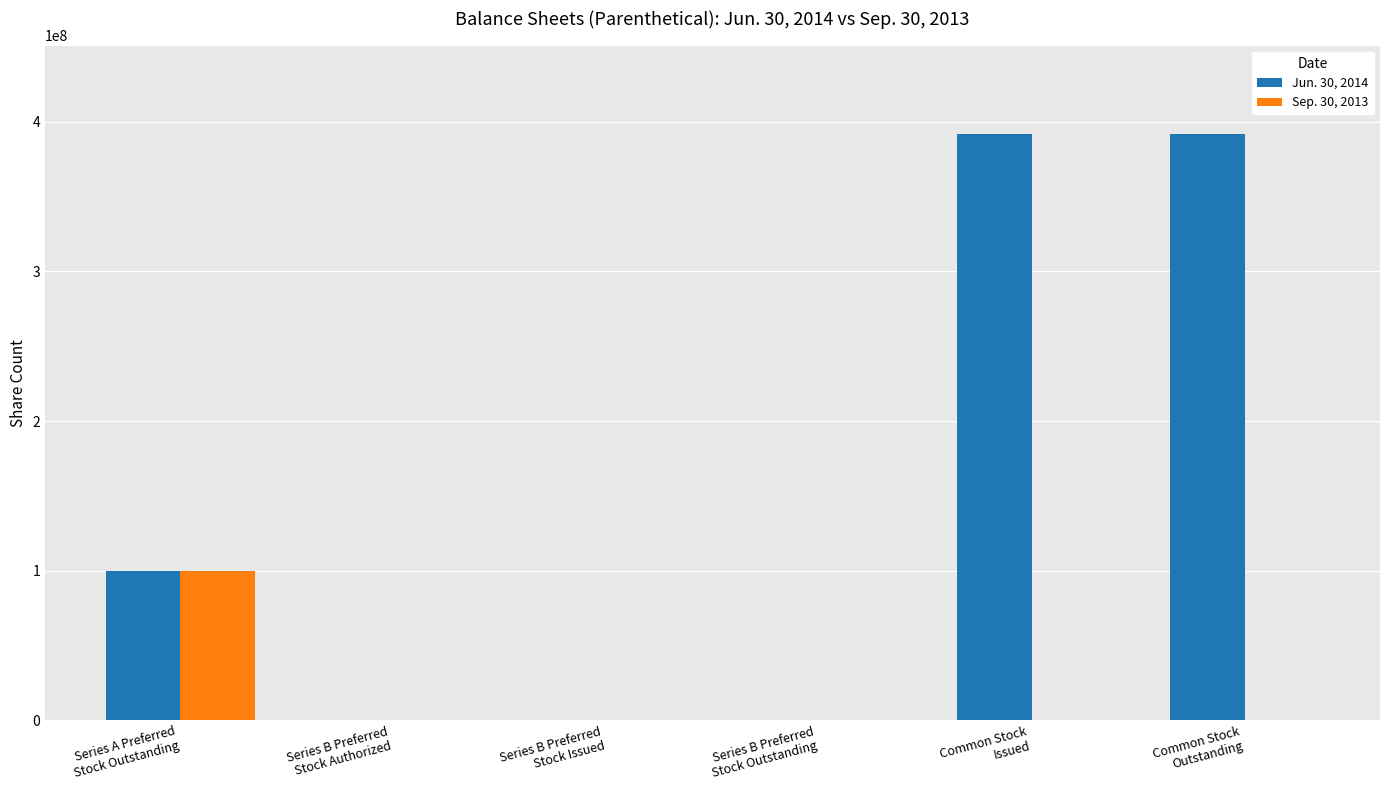

Is it true that Sep. 30, 2013 equals 45984875 at Series B Preferred
Stock Issued?

False